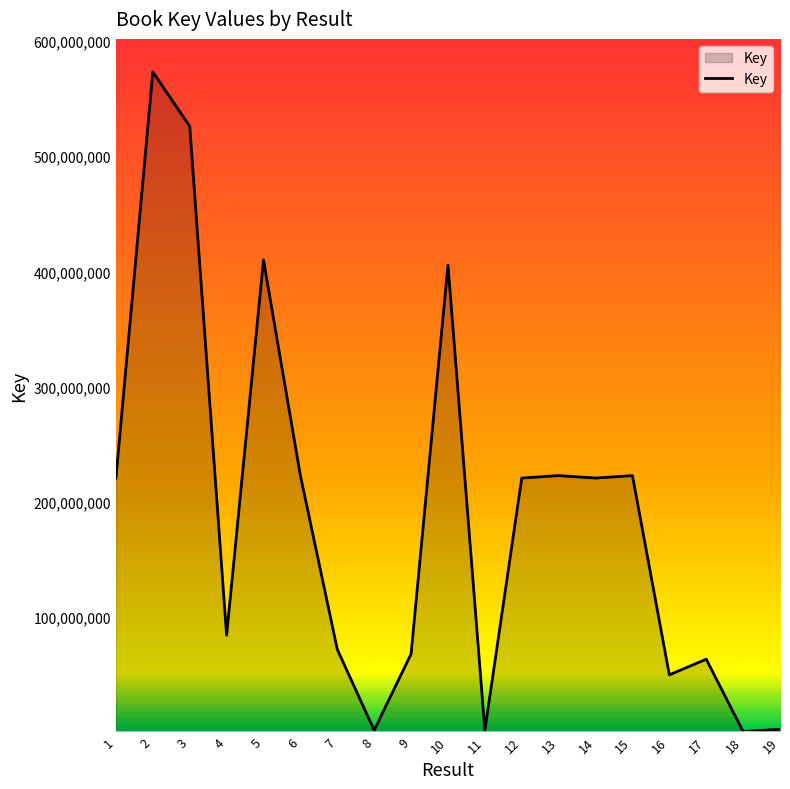

What is the ratio of the value at 9 to the value at 3?

0.1